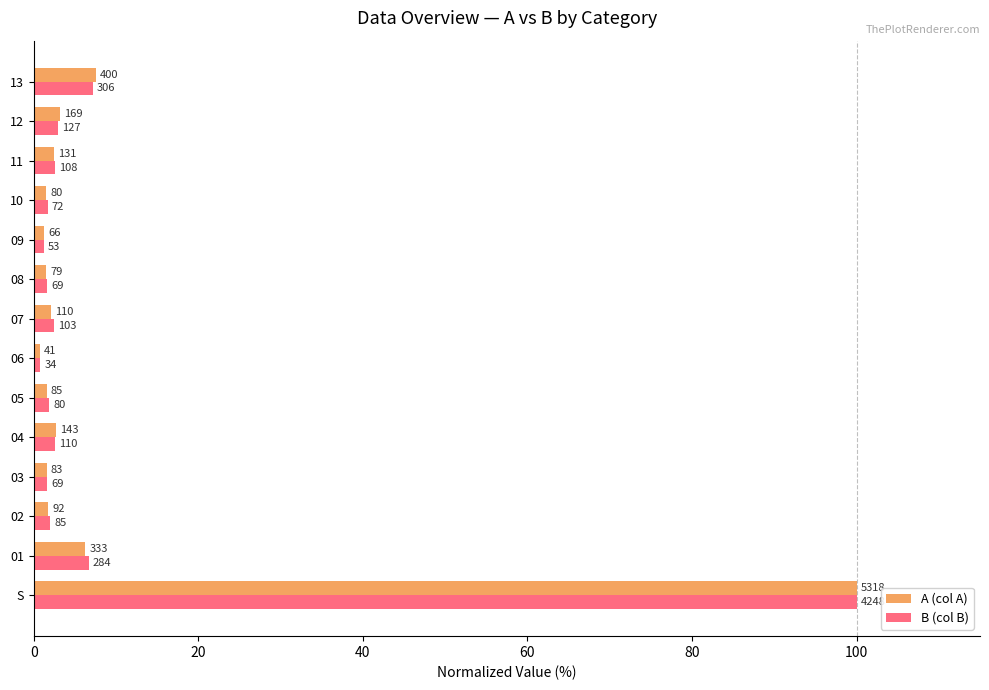

What are all the series names shown in the legend?

A (col A), B (col B)